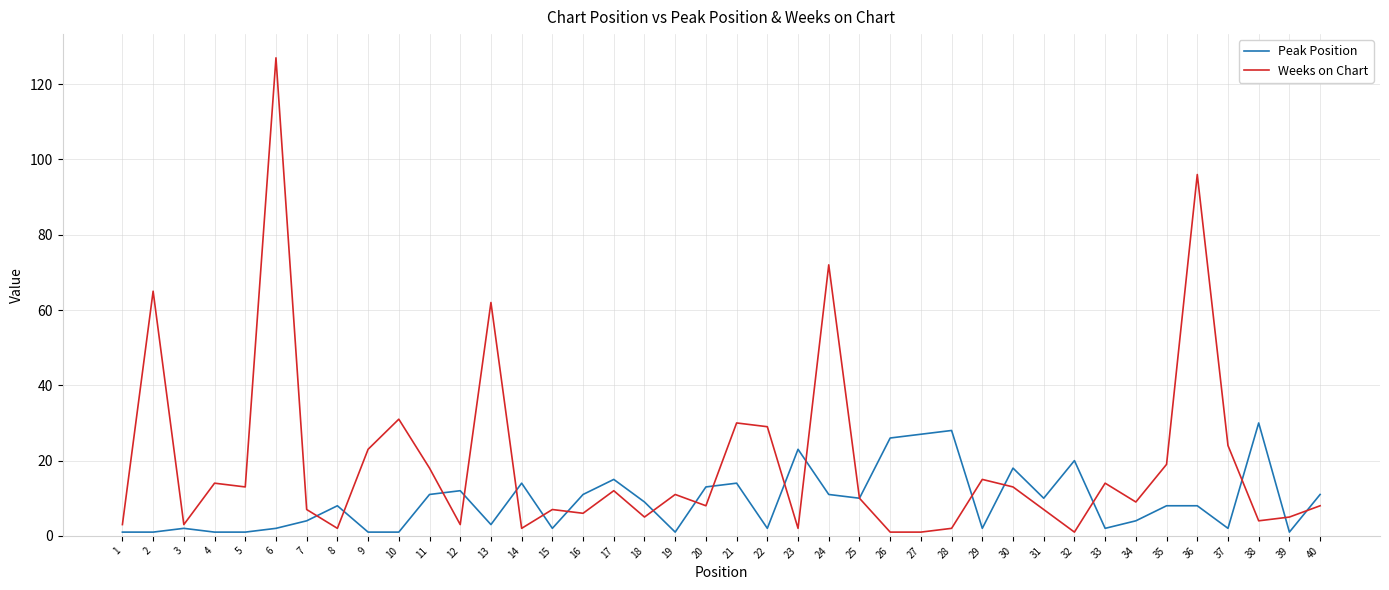

Which series has the widest spread of values?

Weeks on Chart